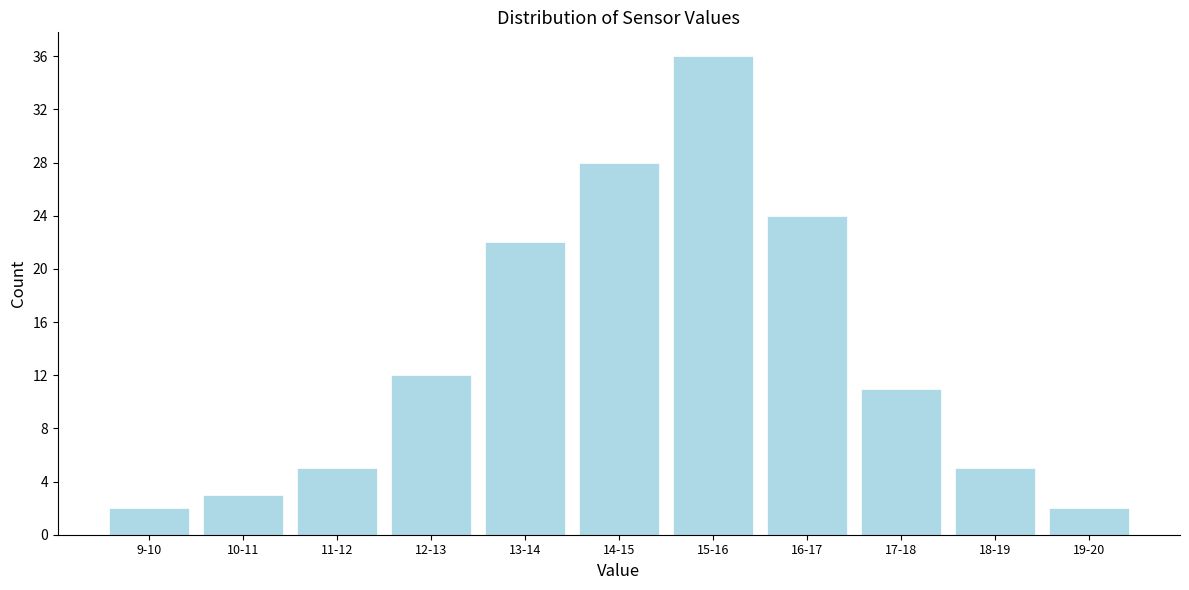

Reading left to right, what are all the values shown in this chart?

2	3	5	12	22	28	36	24	11	5	2